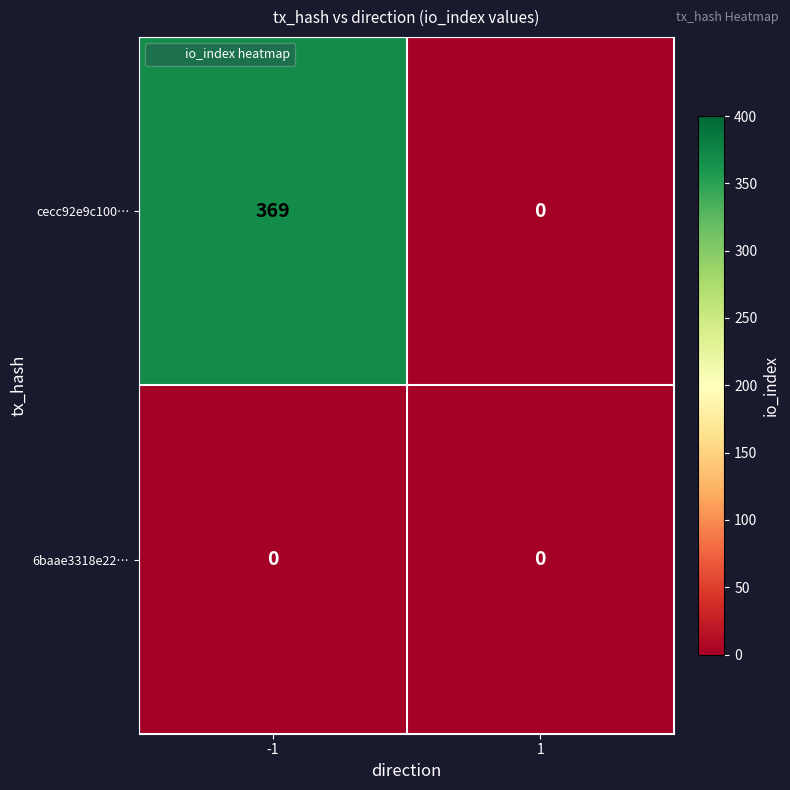

Reading left to right, transcribe all the data shown in this chart.

cecc92e9c100…: -1=369	1=0
6baae3318e22…: -1=0	1=0